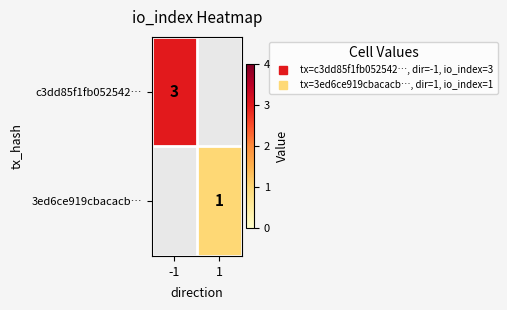

Is the value of 3ed6ce919cbacacb… at 1 greater than the value of c3dd85f1fb052542… at -1?

No